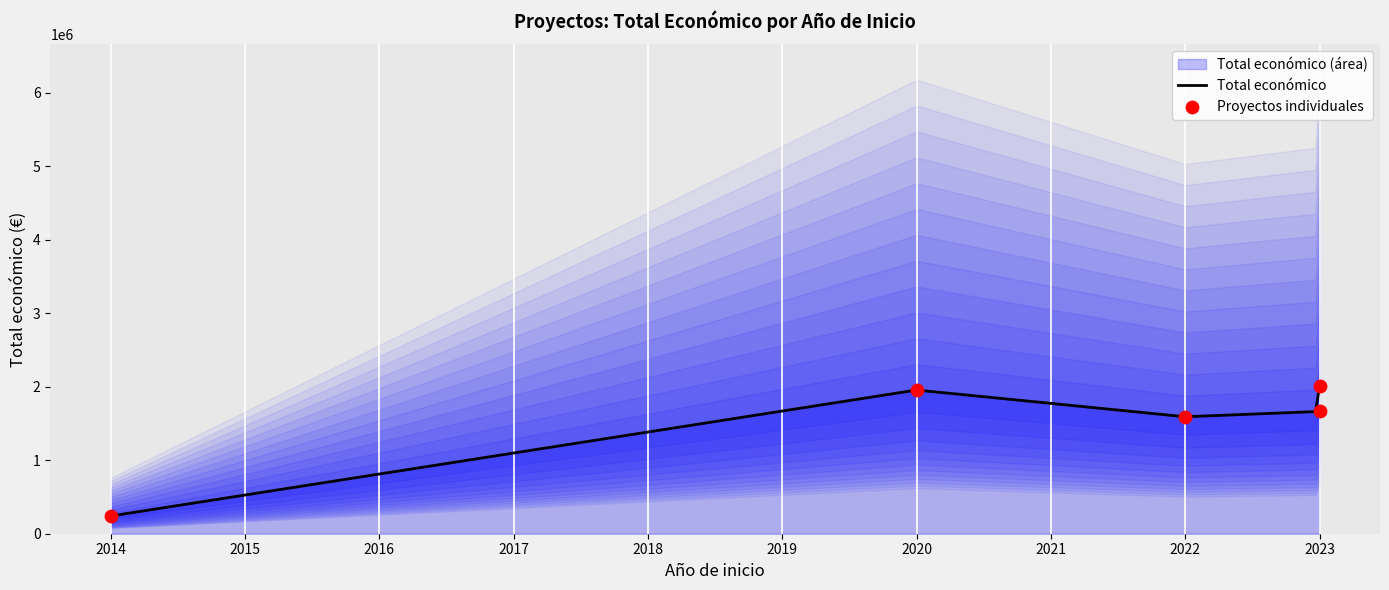

Between 2023 and 2020, which is larger?

2020